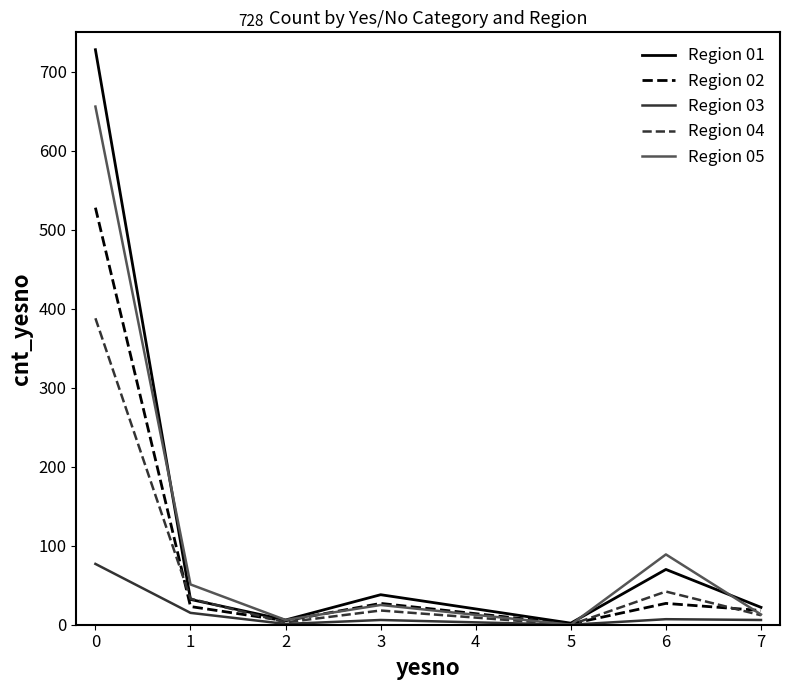

What is the total value across all series at 3?

114